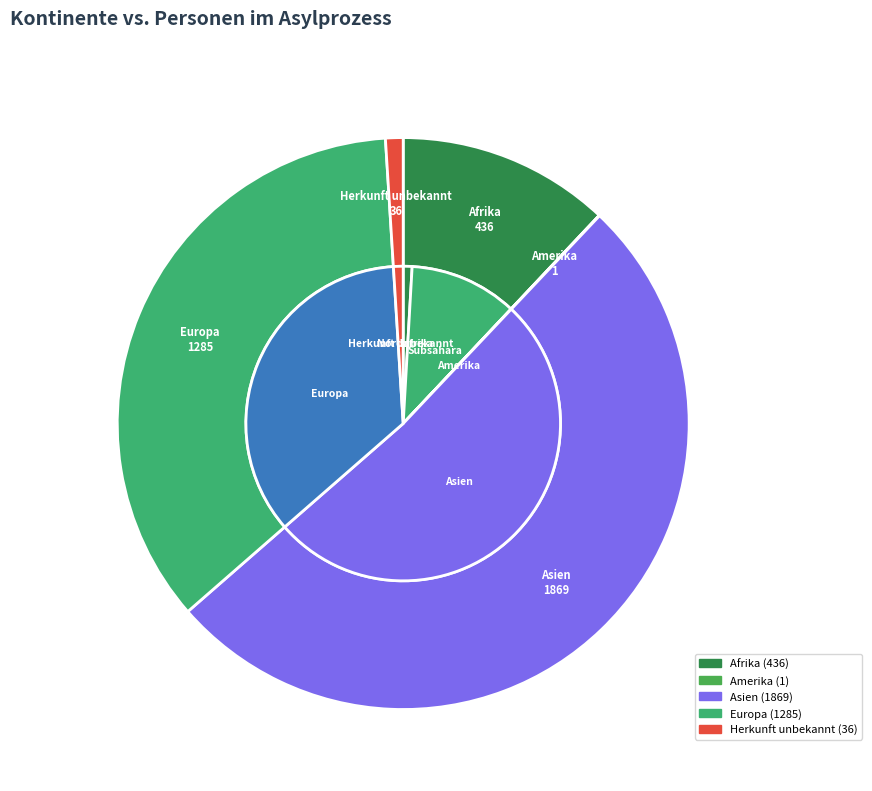

Is the sum of Europa and Asien greater than half?

Yes